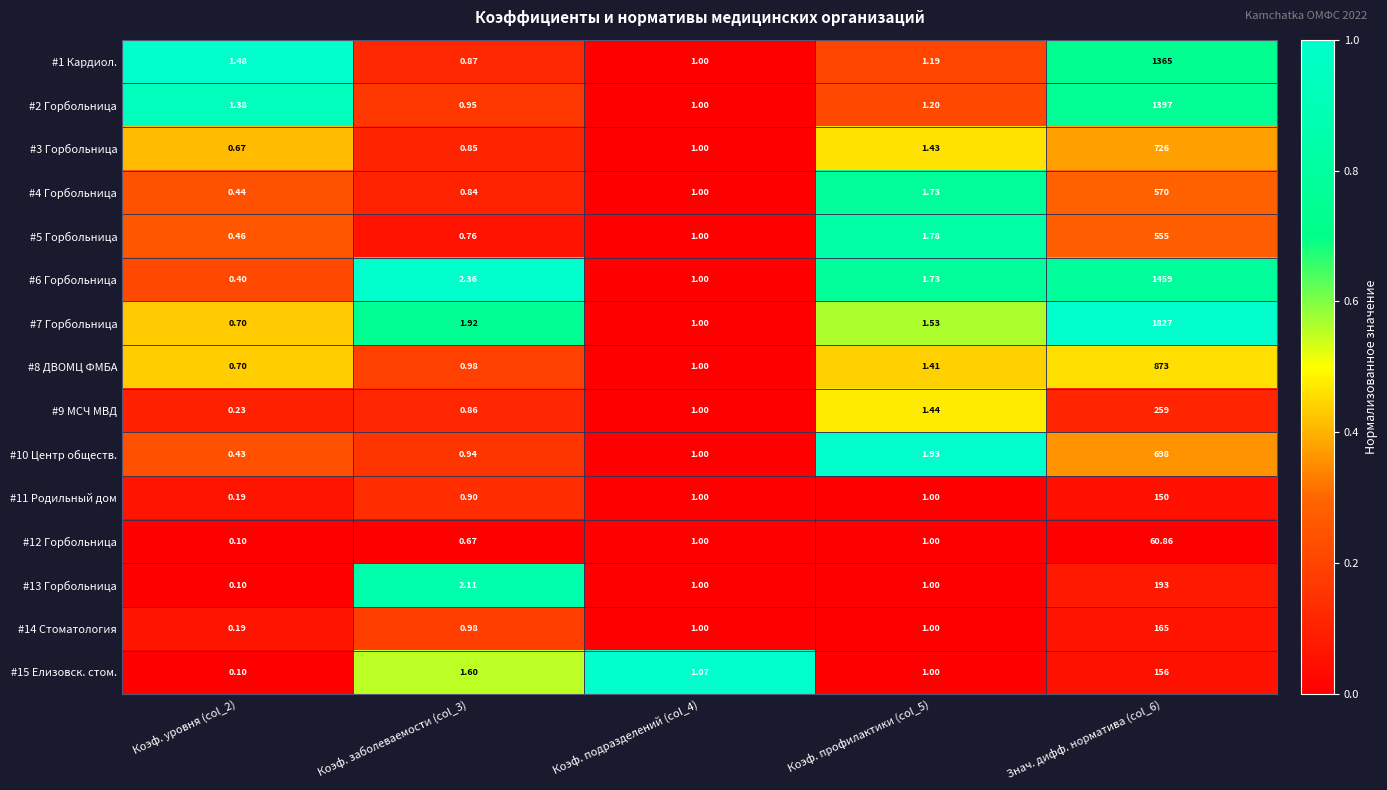

Is the value of #10 Центр обществ. at Коэф. профилактики (col_5) greater than the value of #15 Елизовск. стом. at Коэф. заболеваемости (col_3)?

Yes